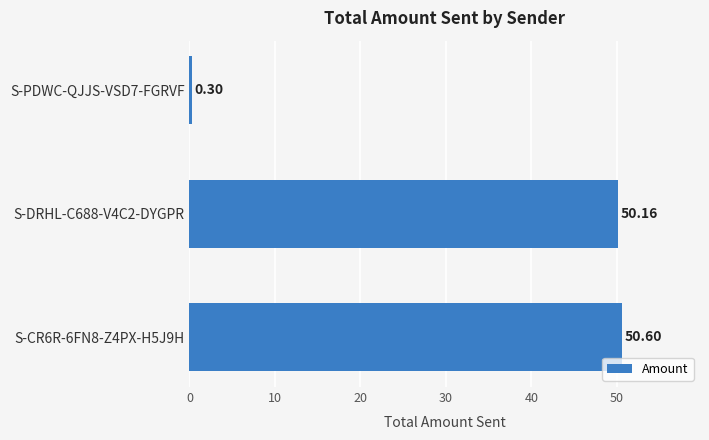

Rank the categories by value from lowest to highest.

S-PDWC-QJJS-VSD7-FGRVF, S-DRHL-C688-V4C2-DYGPR, S-CR6R-6FN8-Z4PX-H5J9H